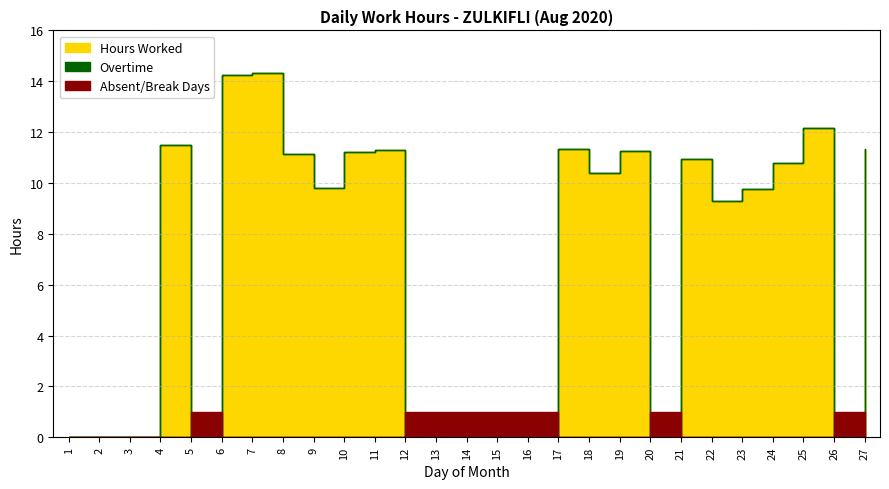

Is the value of Overtime at 12 greater than the value of Hours Worked at 8?

No